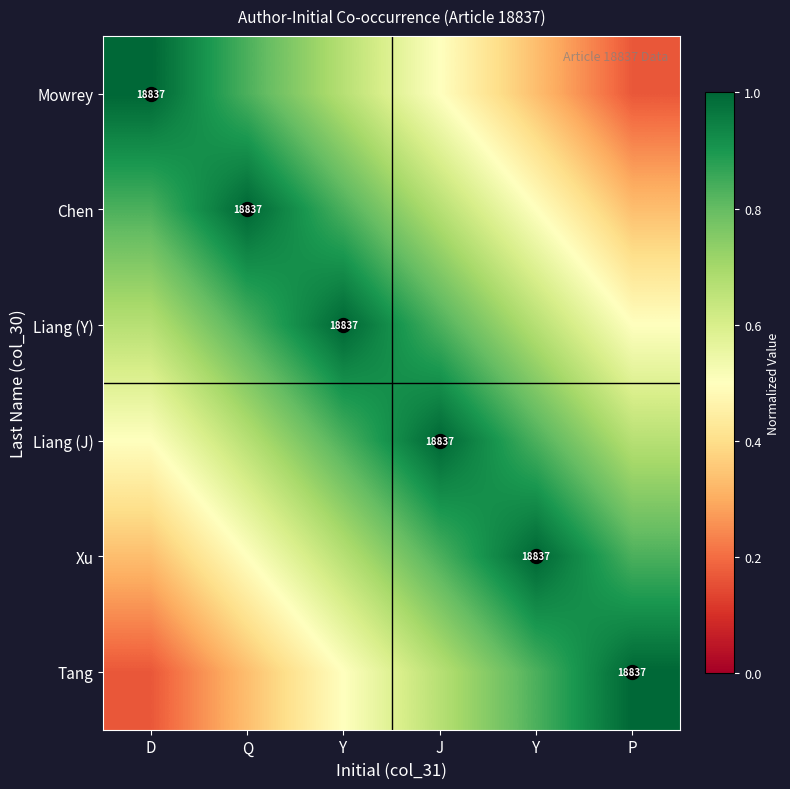

The value of Liang (Y) at D is 0.2. True or false?

False